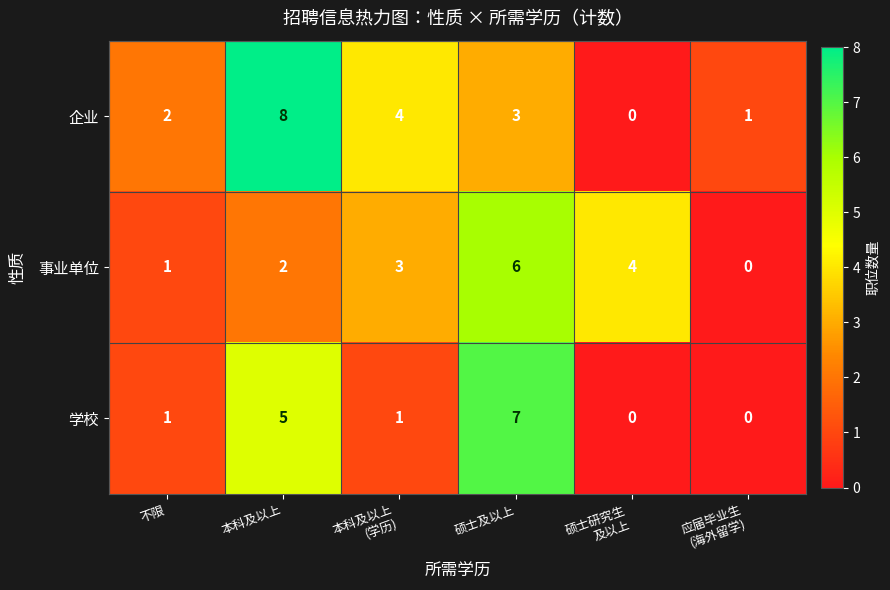

What is the sum of all 企业 values?

18